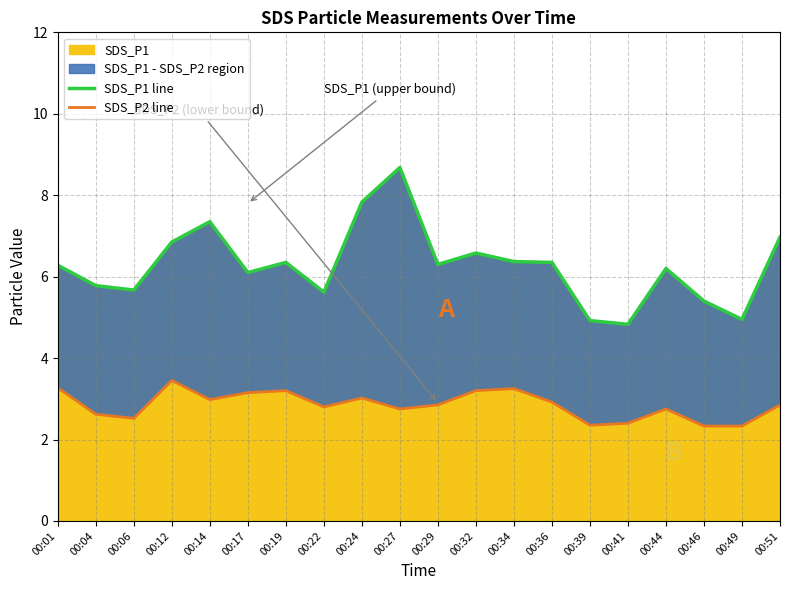

Where is the first local maximum for SDS_P1 line?

00:14